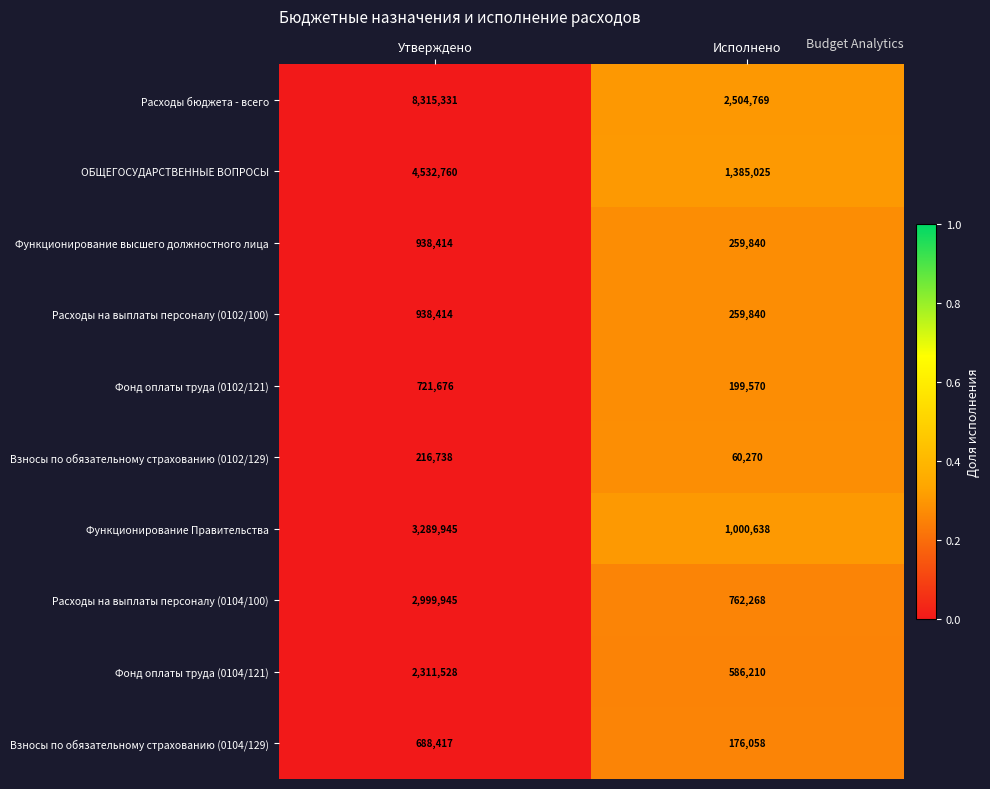

What is the spread (max minus min) of values at Исполнено?

2444499